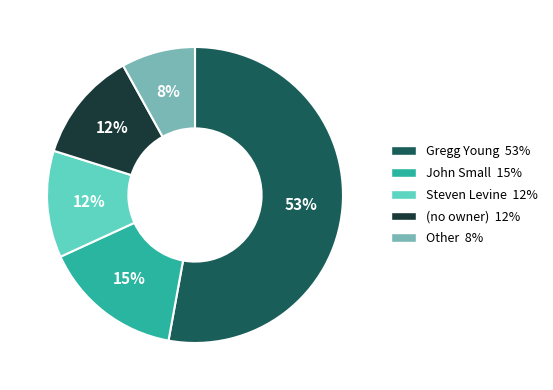

Combined, do Gregg Young and John Small account for over 50%?

Yes